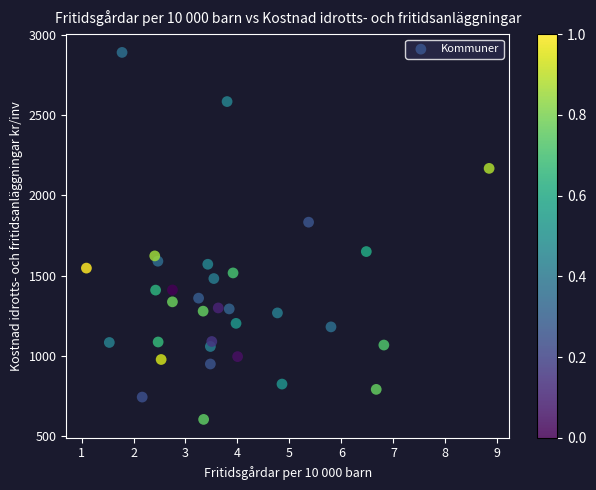

What is the range of Y values (max minus min)?

2285